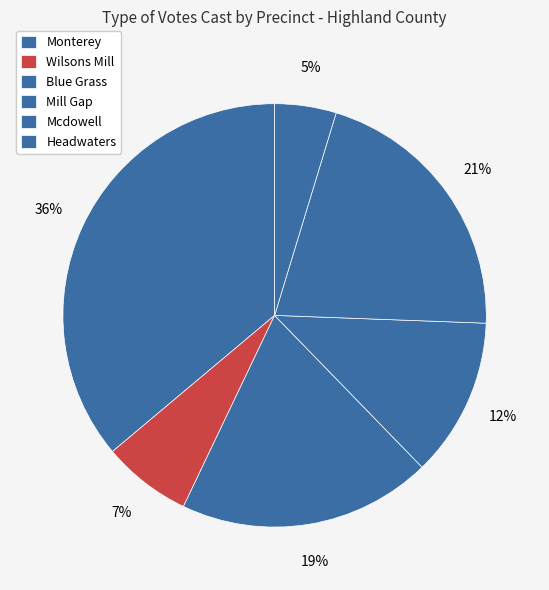

Do Monterey and Headwaters together represent more than half of the pie?

No